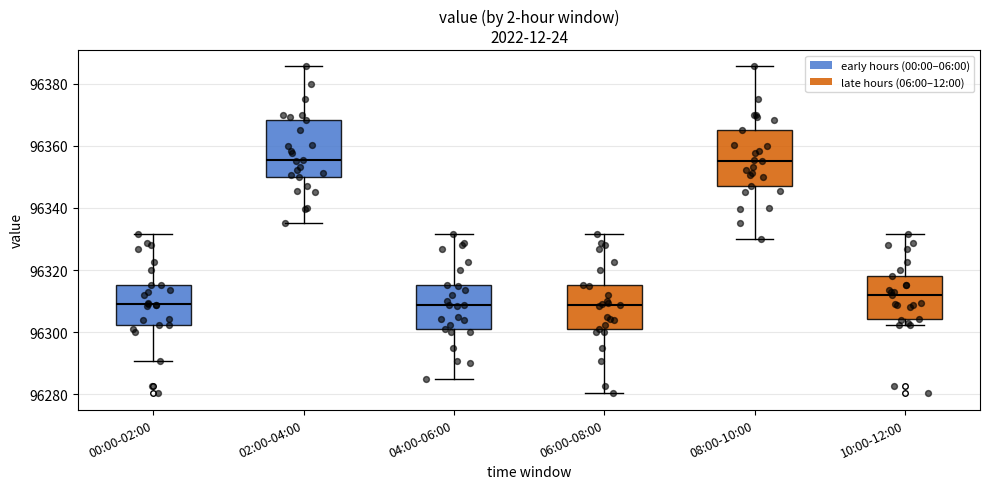

Reading left to right, read every box against the y-axis: the position of its median line, the range the box covers, and the ends of its whiskers. The values are not printed on the chart, so give them approximately, as read against the axis.

00:00-02:00: median 96308, box 96302 to 96316, whiskers 96290 to 96332
02:00-04:00: median 96356, box 96350 to 96368, whiskers 96336 to 96386
04:00-06:00: median 96308, box 96302 to 96316, whiskers 96286 to 96332
06:00-08:00: median 96308, box 96302 to 96316, whiskers 96280 to 96332
08:00-10:00: median 96356, box 96348 to 96366, whiskers 96330 to 96386
10:00-12:00: median 96312, box 96304 to 96318, whiskers 96302 to 96332